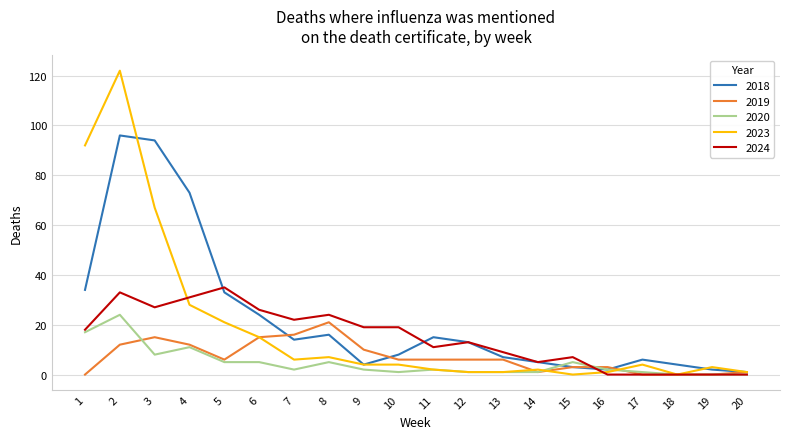

What is the sum of all 2019 values?

139